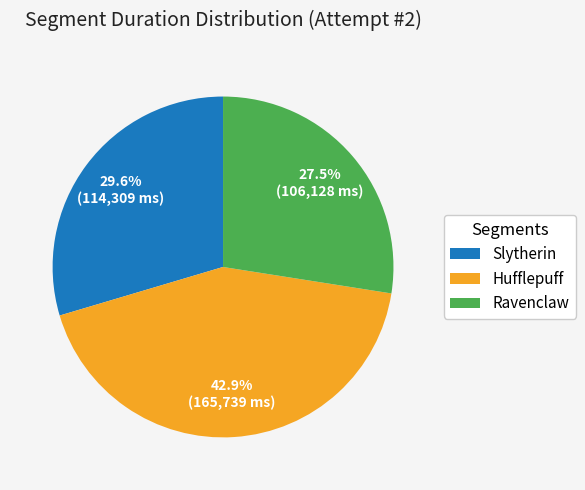

Which has a higher value, Slytherin or Ravenclaw?

Slytherin